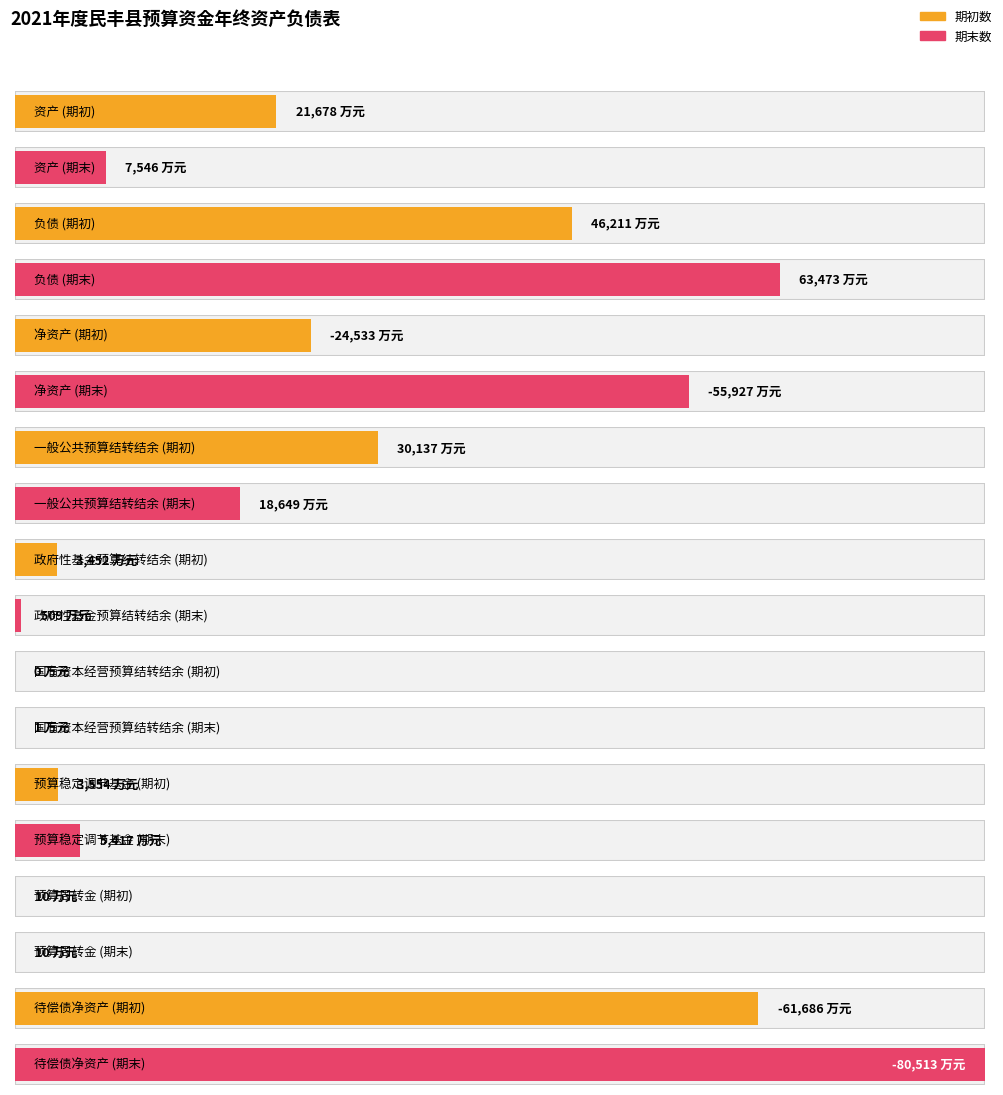

What is the difference between the maximum and minimum values in the 期初数_合计 series?

107897